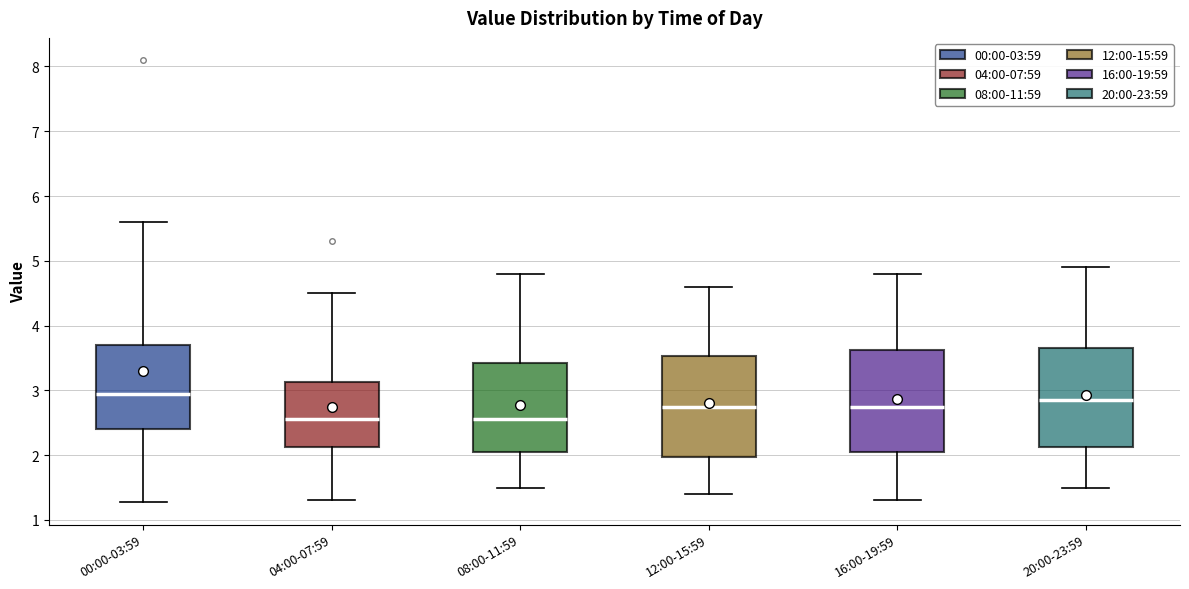

Reading left to right, transcribe this box plot: for each box, give where its median line is, the range the box spans, and where its two whiskers end, as read against the y-axis. The values are not printed on the chart, so give them approximately, as read against the axis.

00:00-03:59: median 3.0, box 2.4 to 3.7, whiskers 1.3 to 5.6
04:00-07:59: median 2.6, box 2.1 to 3.1, whiskers 1.3 to 4.5
08:00-11:59: median 2.6, box 2.1 to 3.4, whiskers 1.5 to 4.8
12:00-15:59: median 2.8, box 2.0 to 3.5, whiskers 1.4 to 4.6
16:00-19:59: median 2.8, box 2.1 to 3.6, whiskers 1.3 to 4.8
20:00-23:59: median 2.9, box 2.1 to 3.7, whiskers 1.5 to 4.9